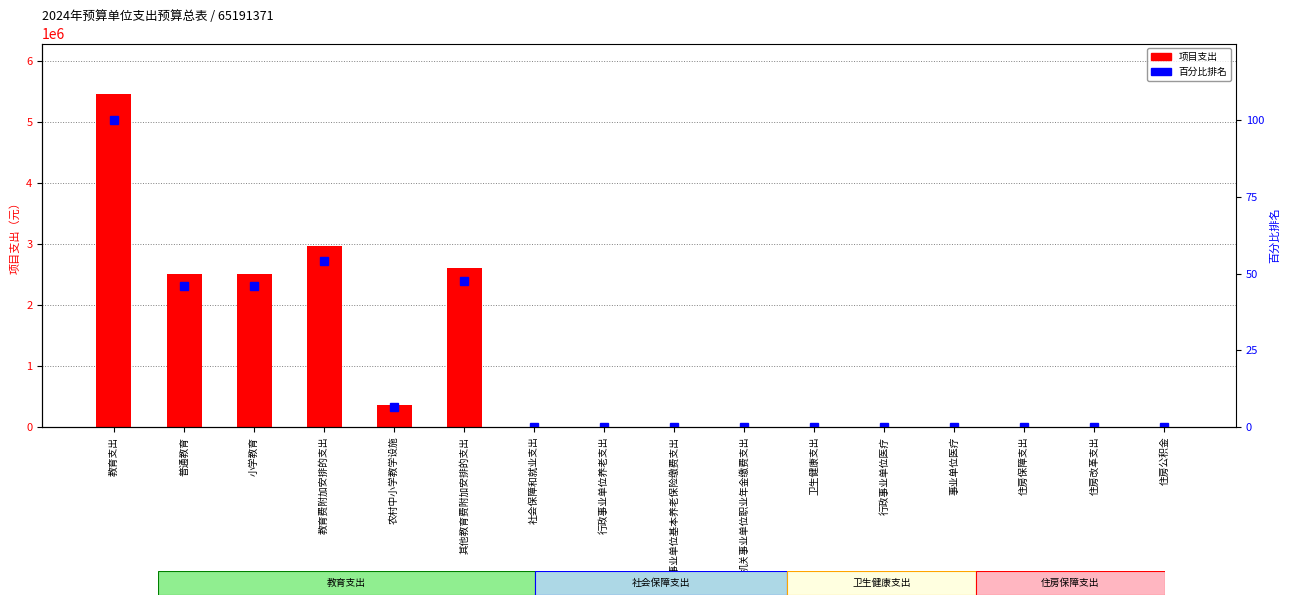

What position from the left is 卫生健康支出?

11